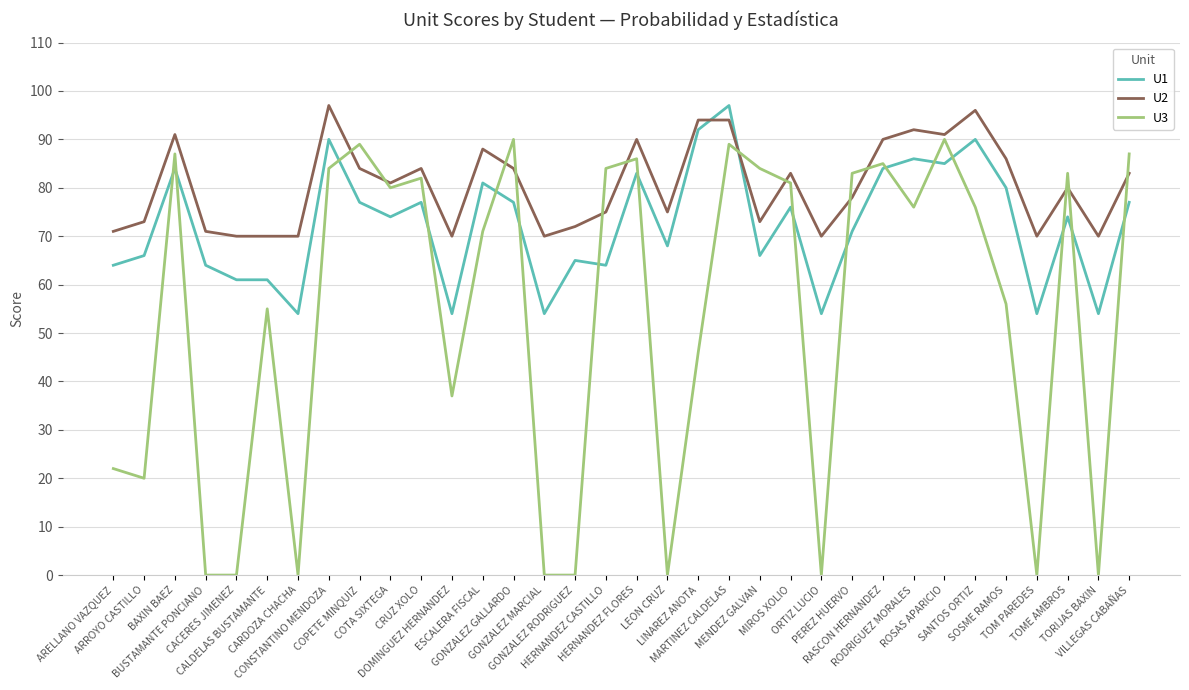

Count the number of categories in the chart.

34